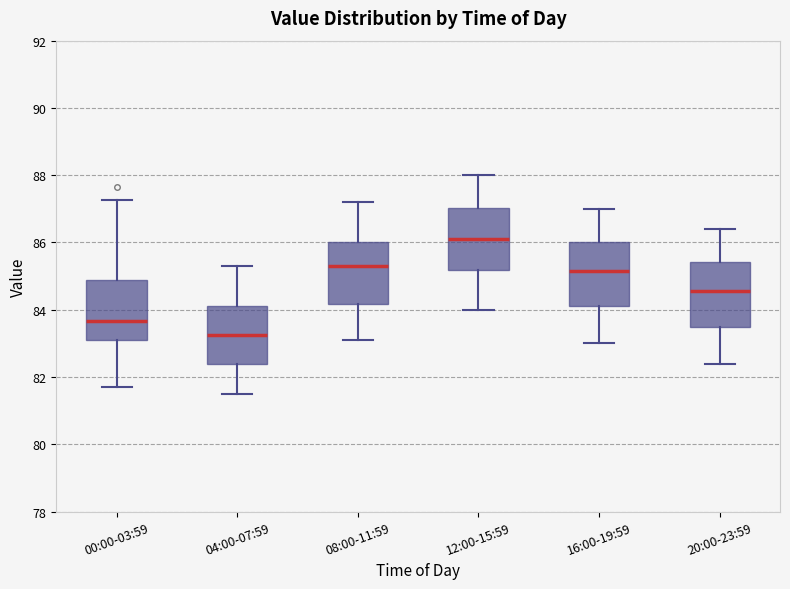

Reading left to right, transcribe this box plot: for each box, give where its median line is, the range the box spans, and where its two whiskers end, as read against the y-axis. The values are not printed on the chart, so give them approximately, as read against the axis.

00:00-03:59: median 83.6, box 83.2 to 84.8, whiskers 81.8 to 87.2
04:00-07:59: median 83.2, box 82.4 to 84.2, whiskers 81.6 to 85.4
08:00-11:59: median 85.4, box 84.2 to 86.0, whiskers 83.2 to 87.2
12:00-15:59: median 86.2, box 85.2 to 87.0, whiskers 84.0 to 88.0
16:00-19:59: median 85.2, box 84.2 to 86.0, whiskers 83.0 to 87.0
20:00-23:59: median 84.6, box 83.6 to 85.4, whiskers 82.4 to 86.4